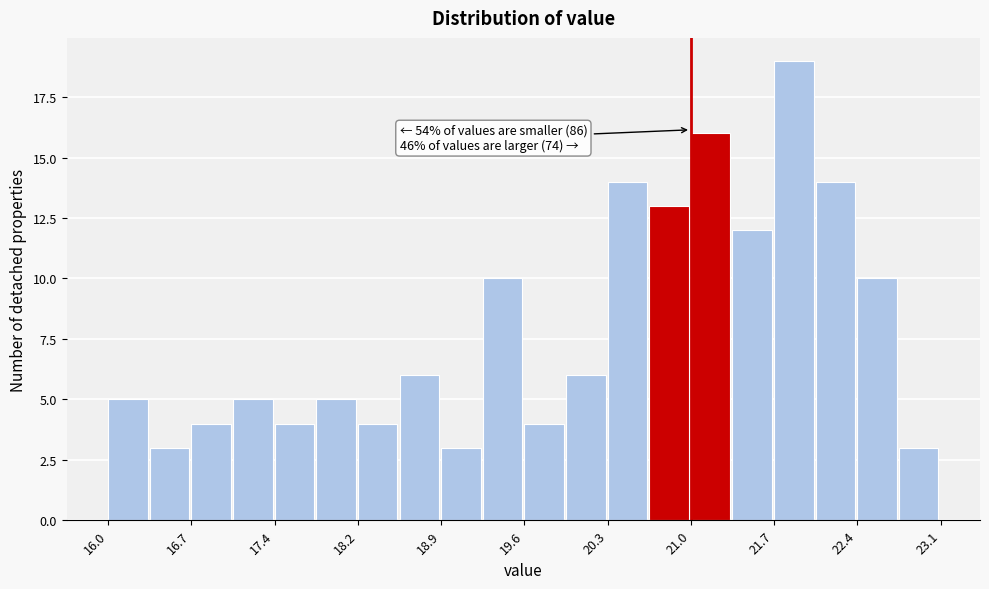

Read against the x-axis, roughly where is the centre of the tallest bar?

21.9